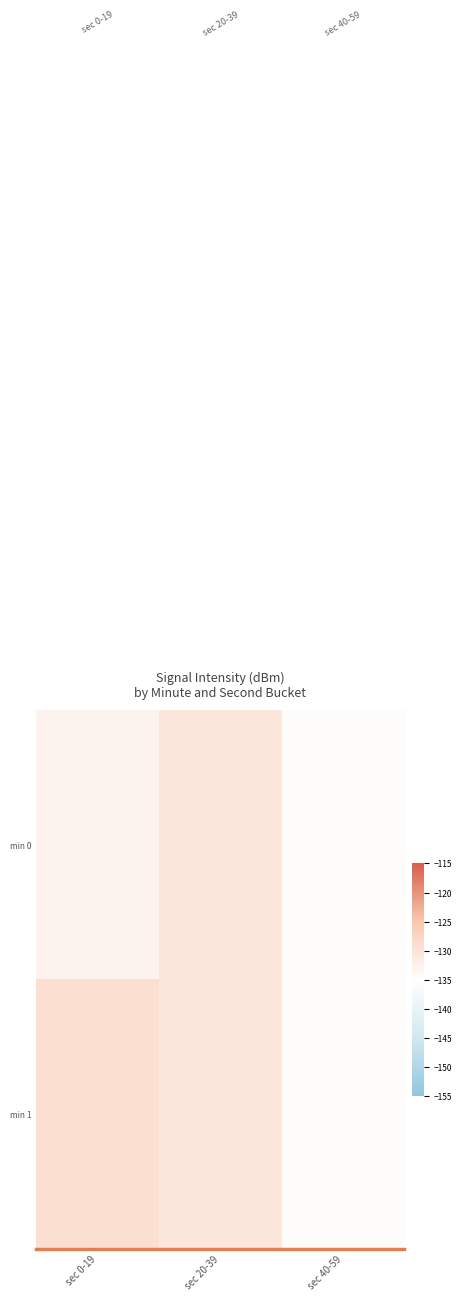

Reading left to right, list all the values displayed in this chart.

min 0: sec 0-19=-132.9	sec 20-39=-130.8	sec 40-59=-134.6
min 1: sec 0-19=-129.3	sec 20-39=-130.8	sec 40-59=-134.6